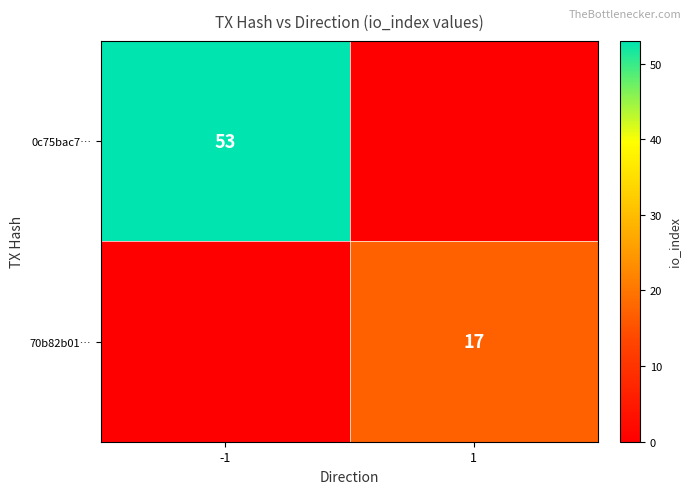

The value of 0c75bac7… at -1 is 53. True or false?

True